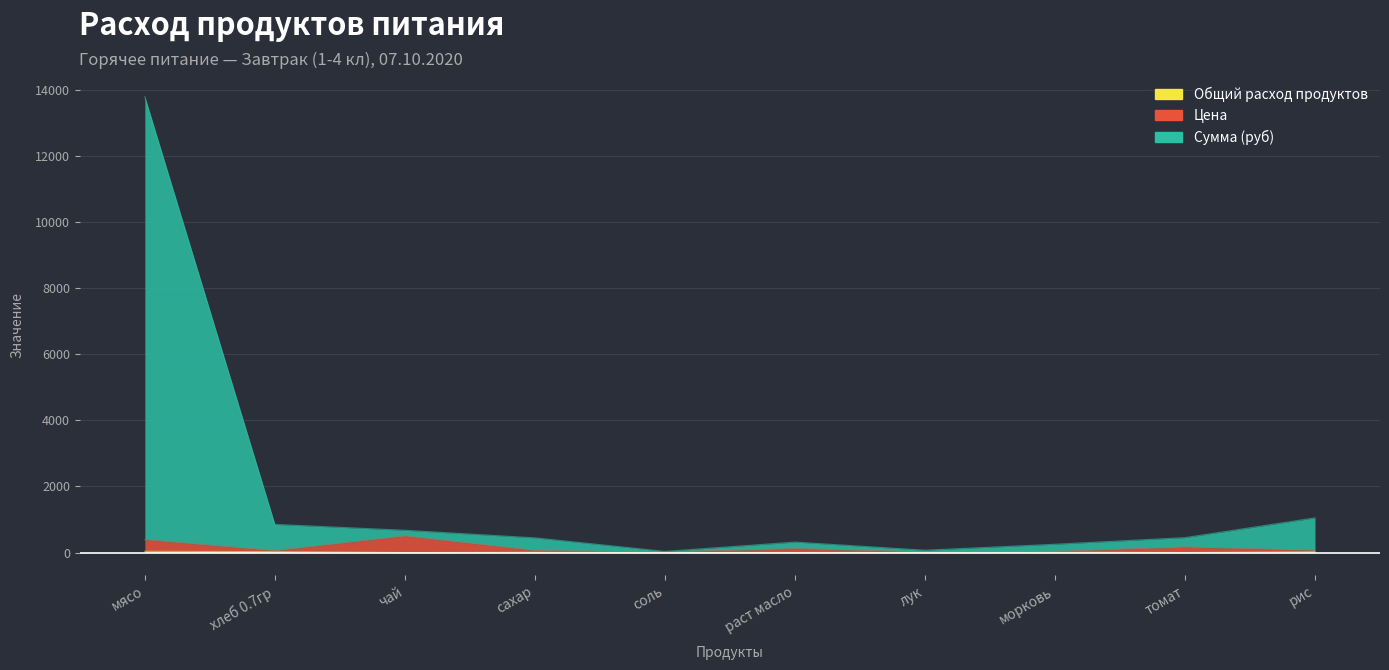

What is the average value of the Цена series?

142.4